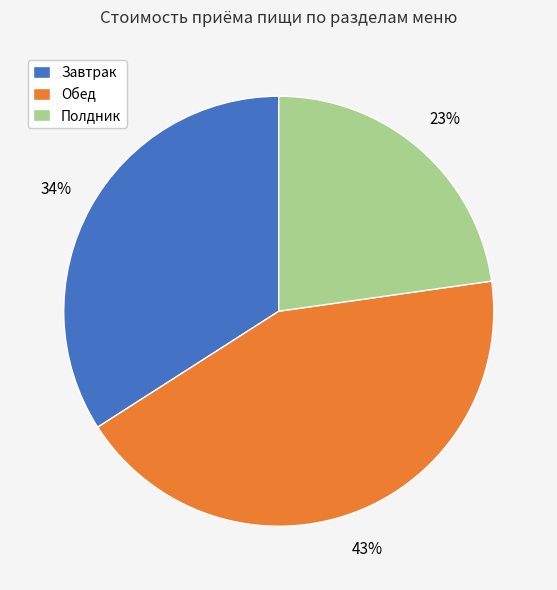

Does any single category account for the majority?

No